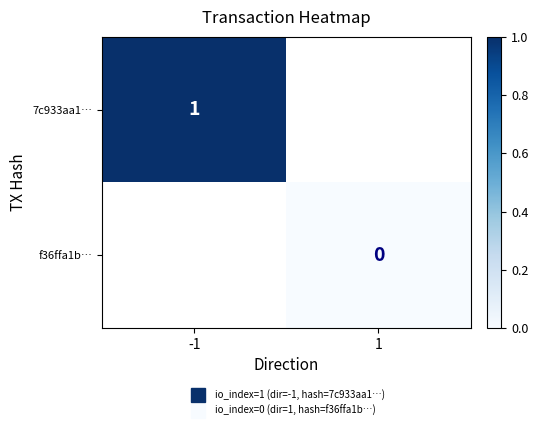

The value of 7c933aa1… at -1 is 1.0. True or false?

True